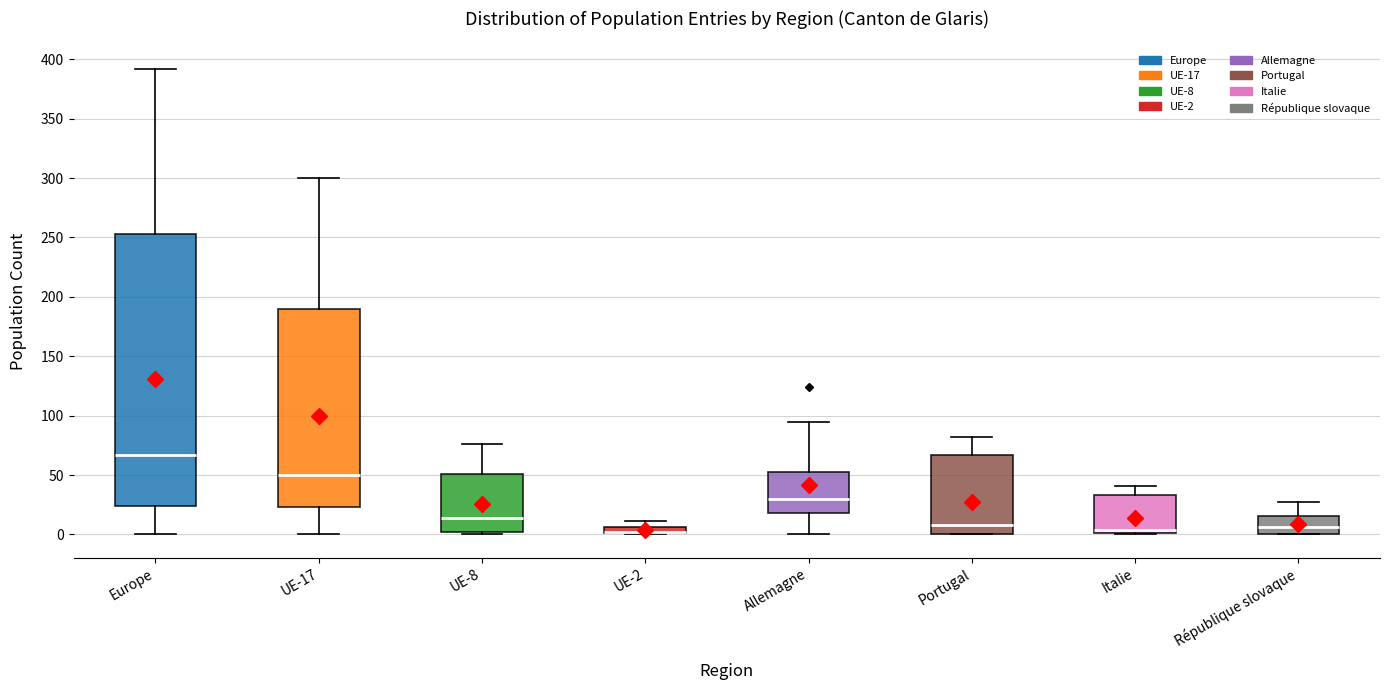

Which box is the tallest, from its lower edge to its upper edge?

Europe